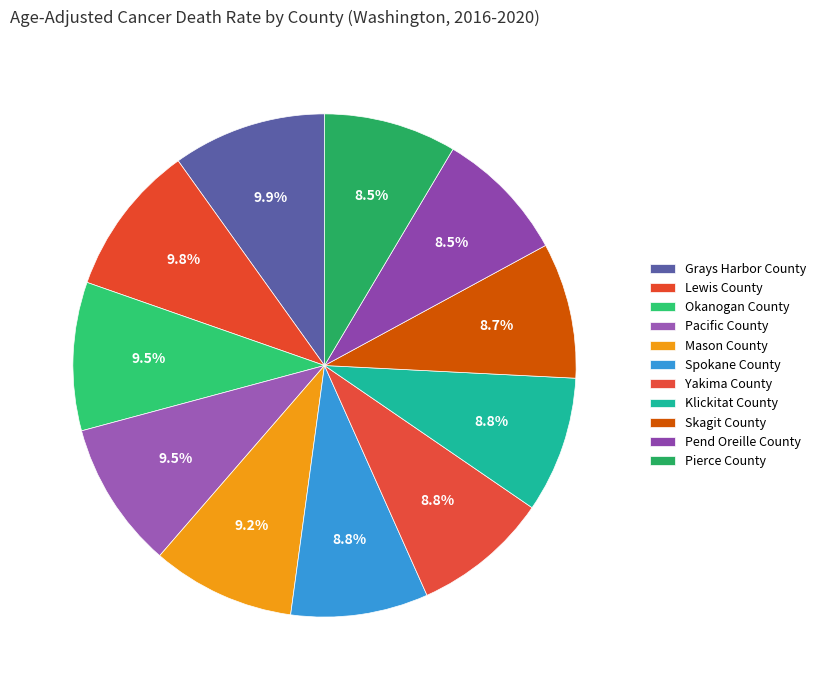

To the nearest percent, what is the difference between the largest and smallest slice percentages?

1%